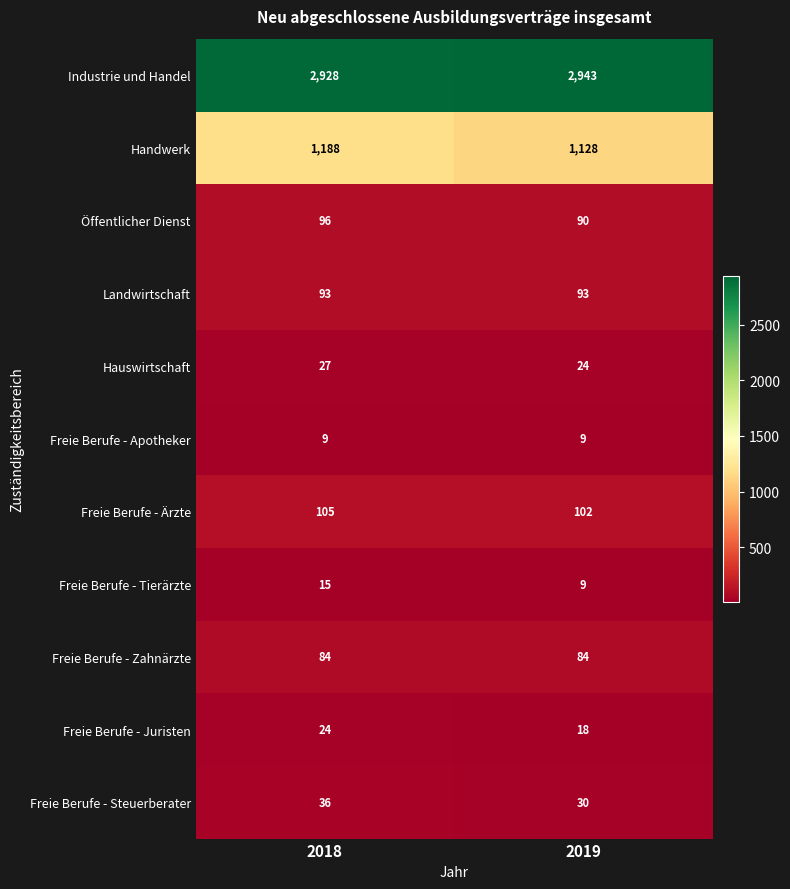

What is the highest value of the Handwerk series?

1188